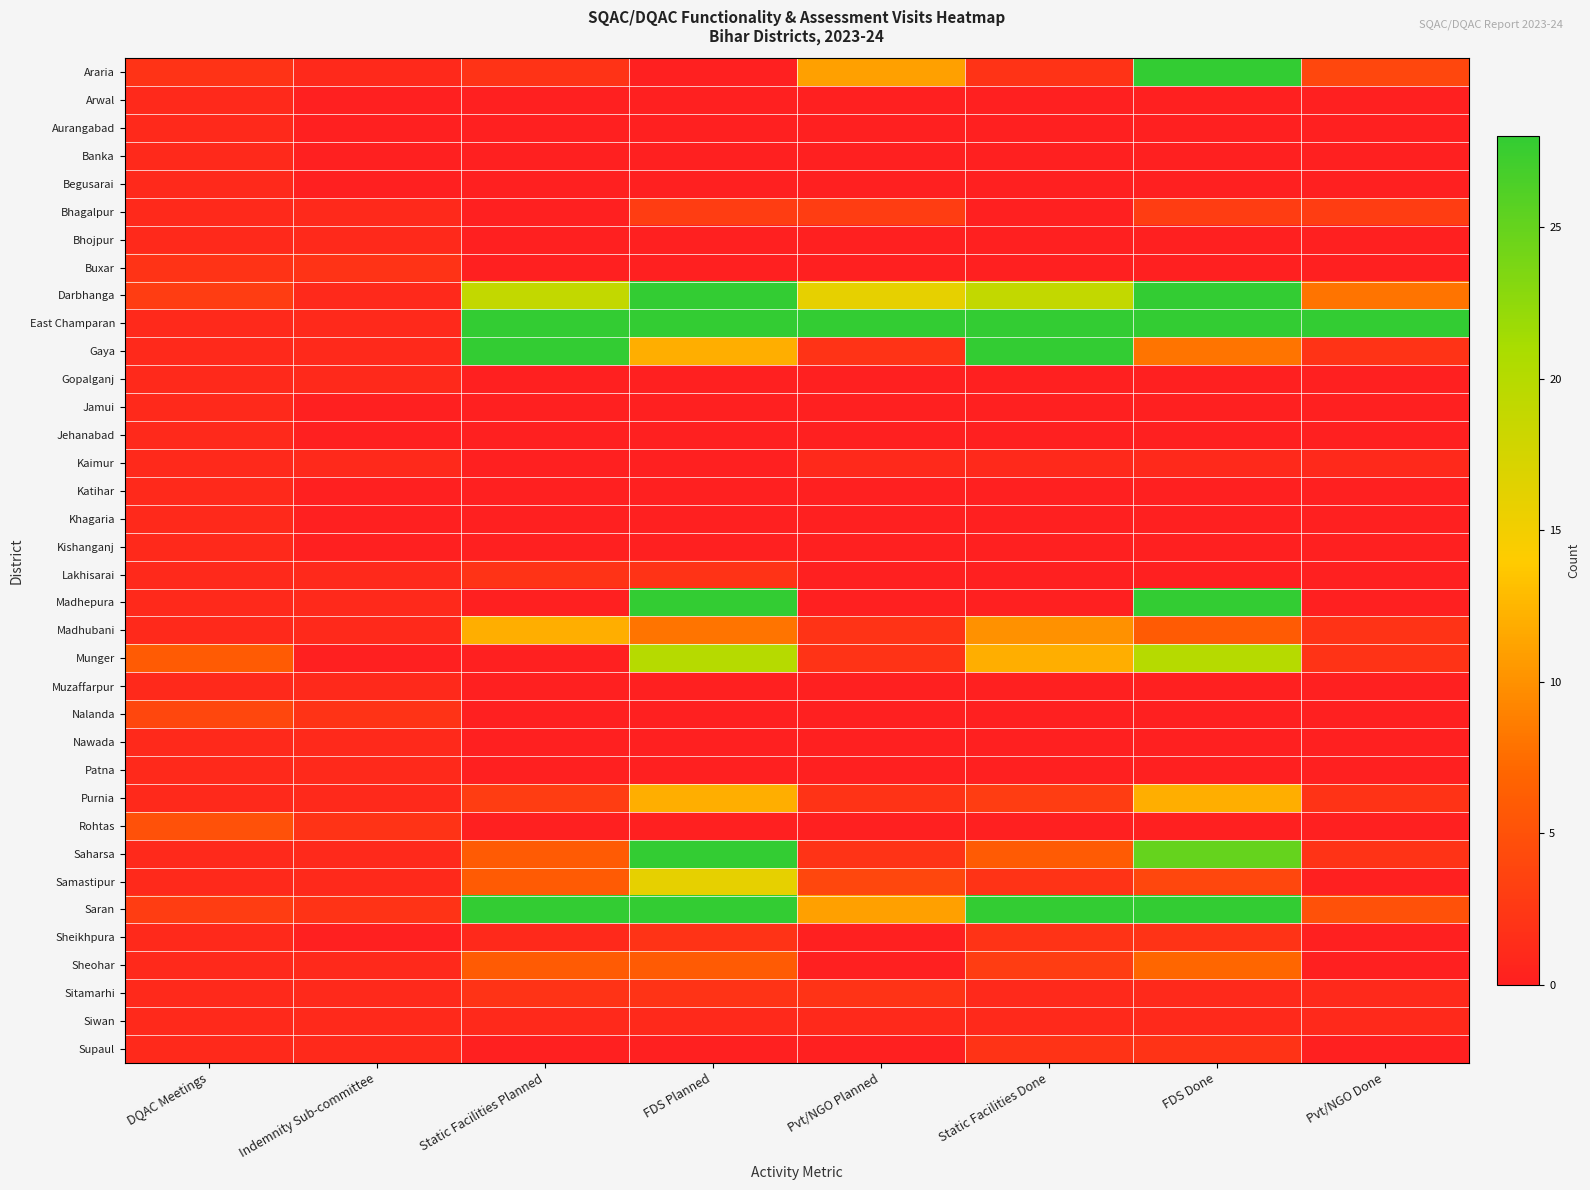

Count the number of data series in this chart.

36